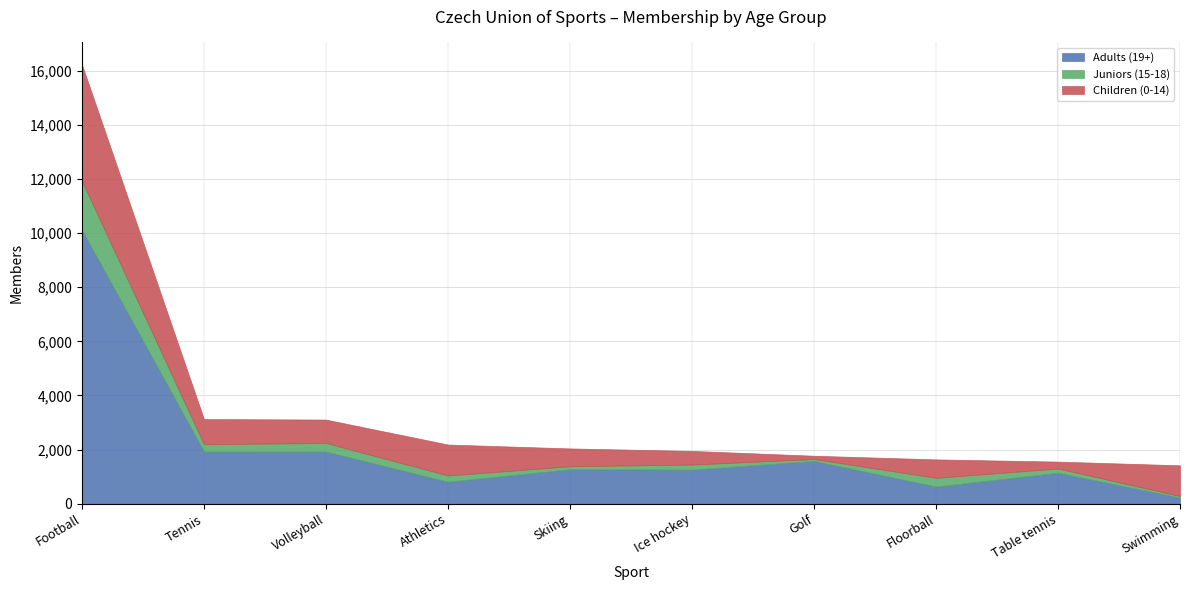

Which series has the largest total across all categories?

Adults (19+)